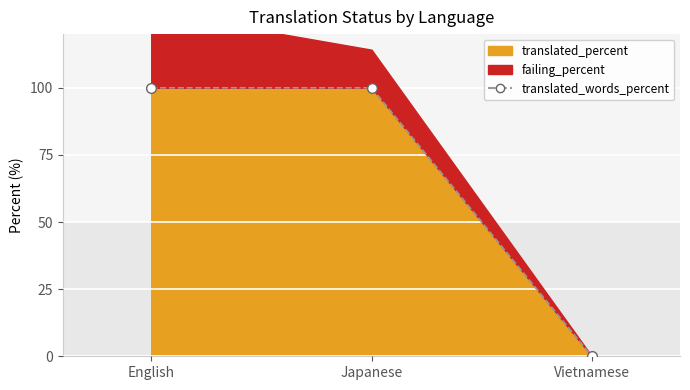

What is the label of the 2nd point from the right?

Japanese